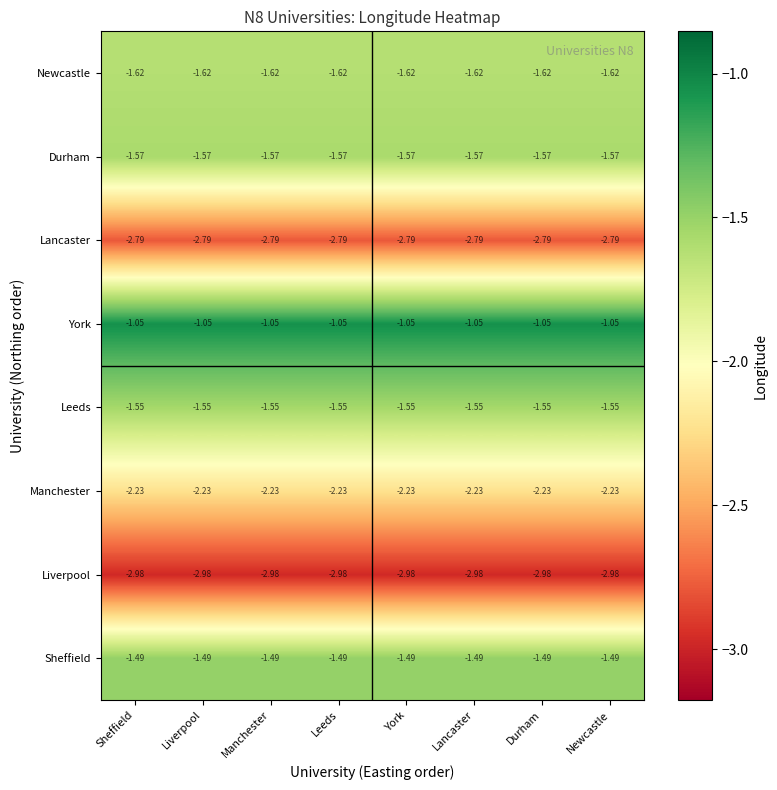

List the series in order of their peak value, lowest first.

Liverpool, Lancaster, Manchester, Newcastle, Durham, Leeds, Sheffield, York